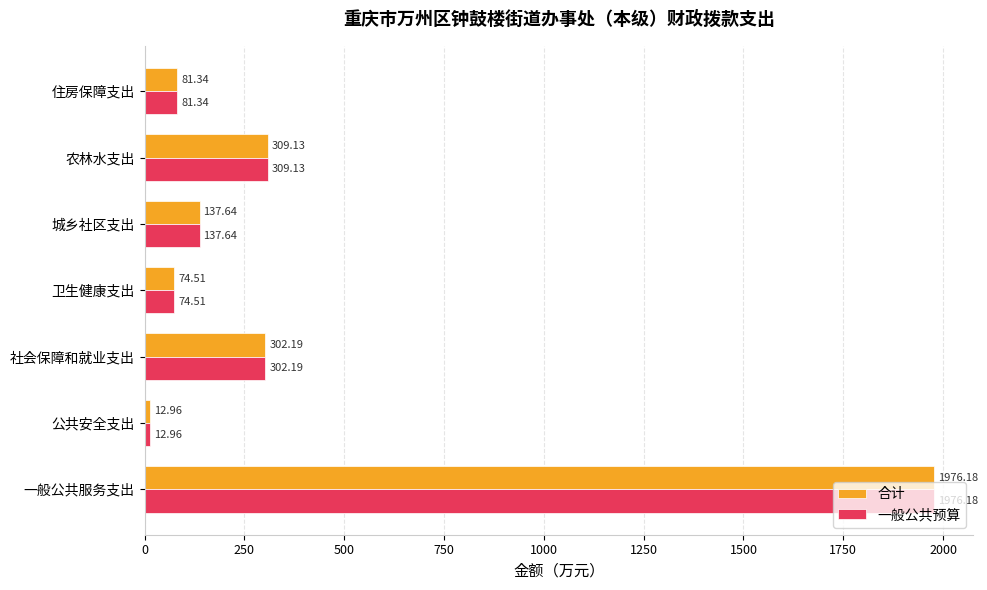

What is the difference between the 合计 values at 卫生健康支出 and 住房保障支出?

6.8